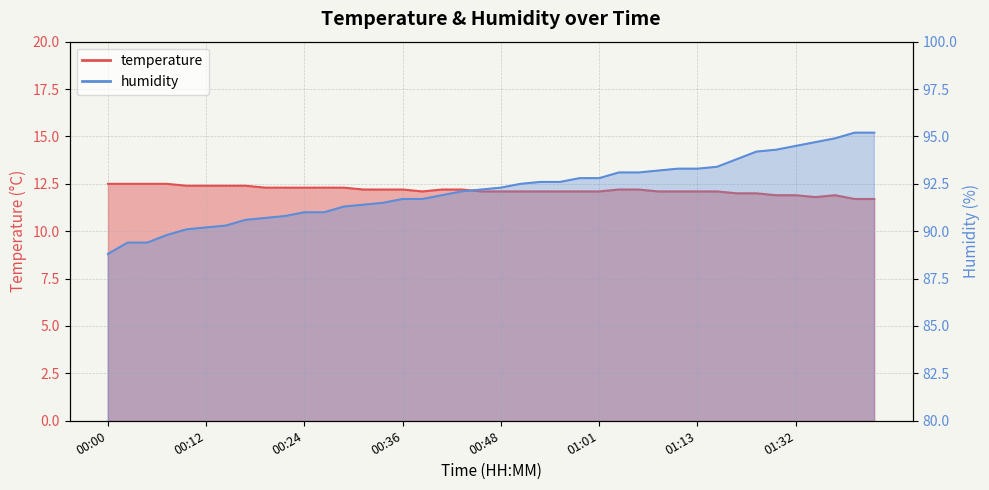

Which series changed the most between 00:36 and 01:44?

humidity